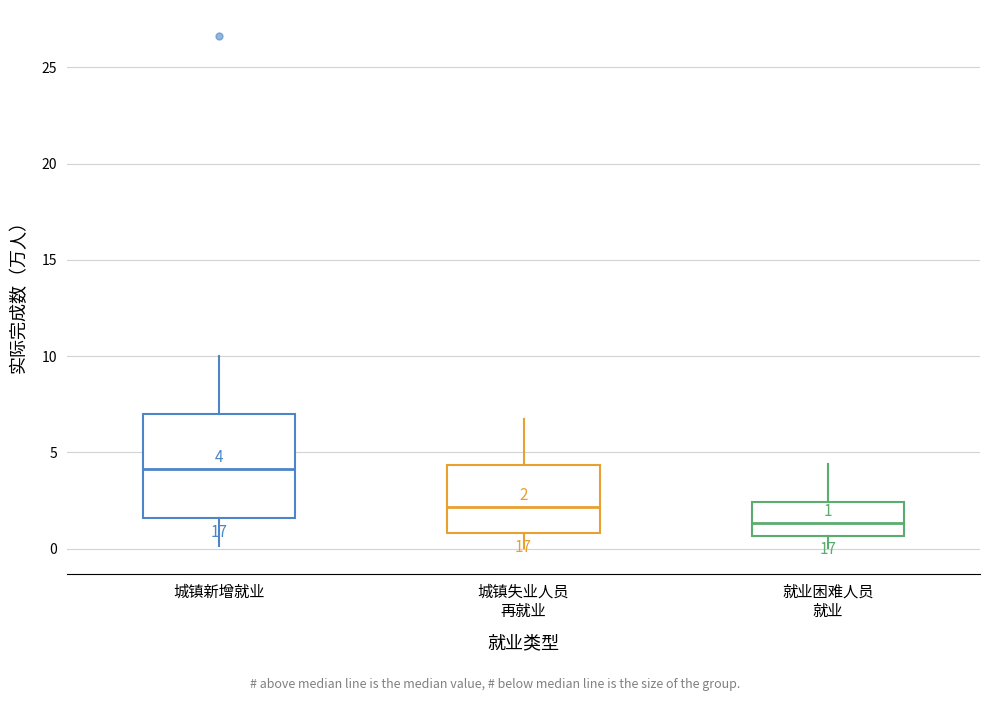

Which box's median line is the lowest?

就业困难人员 就业